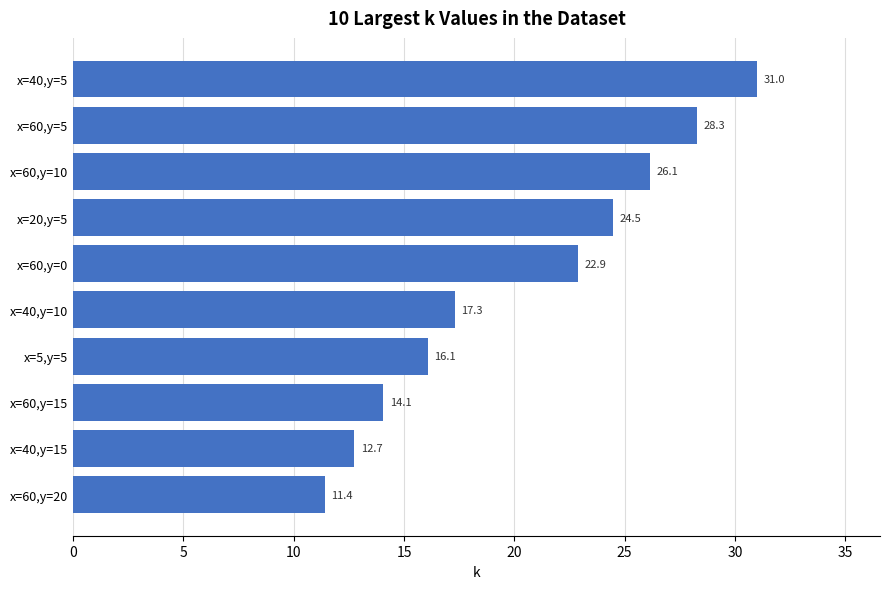

At which category does the chart reach its peak across all series?

x=40,y=5